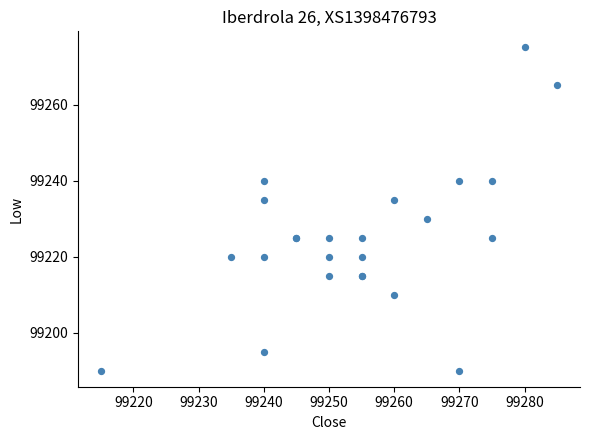

What Y value in the scatter plot is closest to 99232?

99230